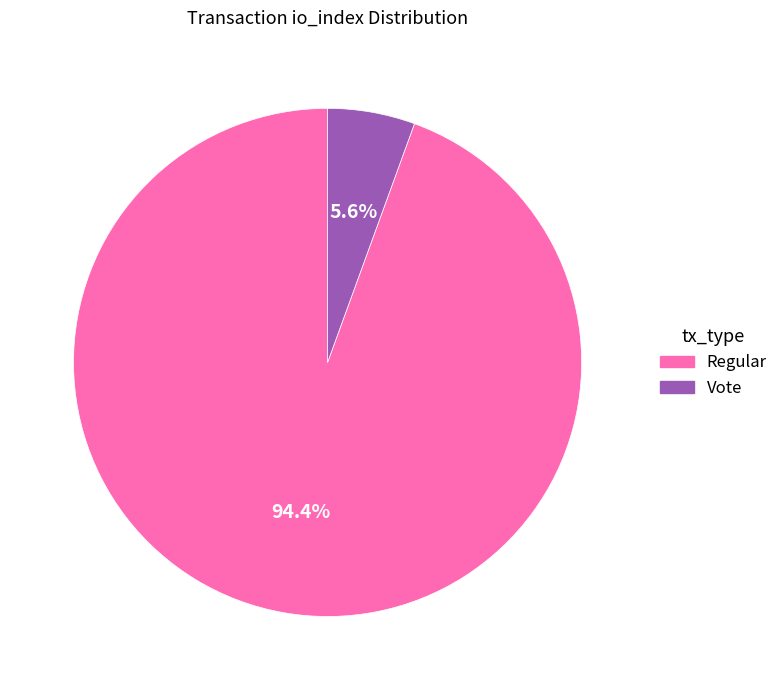

Is there any slice that represents more than half of the pie?

Yes